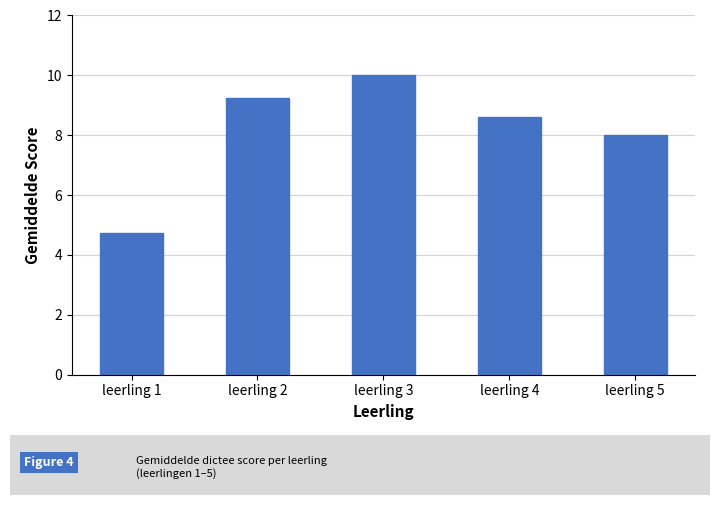

At which label is the value closest to 7?

leerling 5